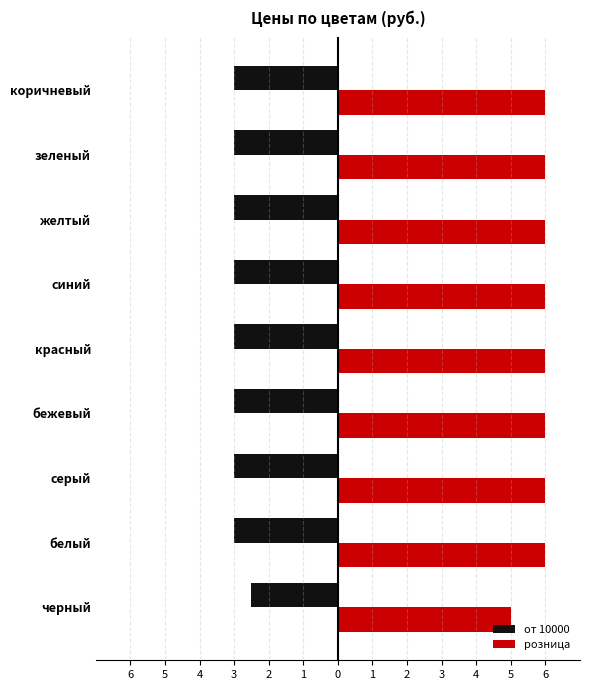

How many bars are there in each group?

2